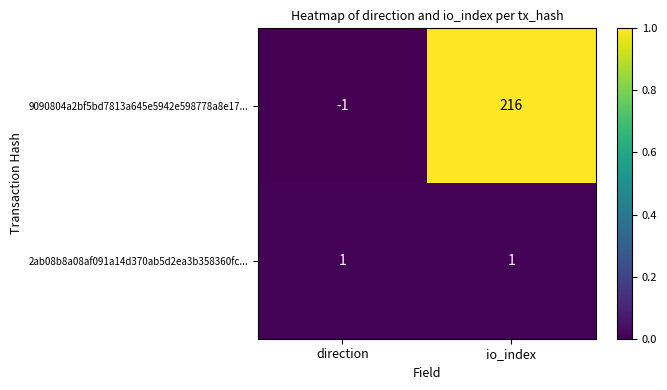

Rank the series by their average value, from lowest to highest.

2ab08b8a08af091a14d370ab5d2ea3b358360fc..., 9090804a2bf5bd7813a645e5942e598778a8e17...